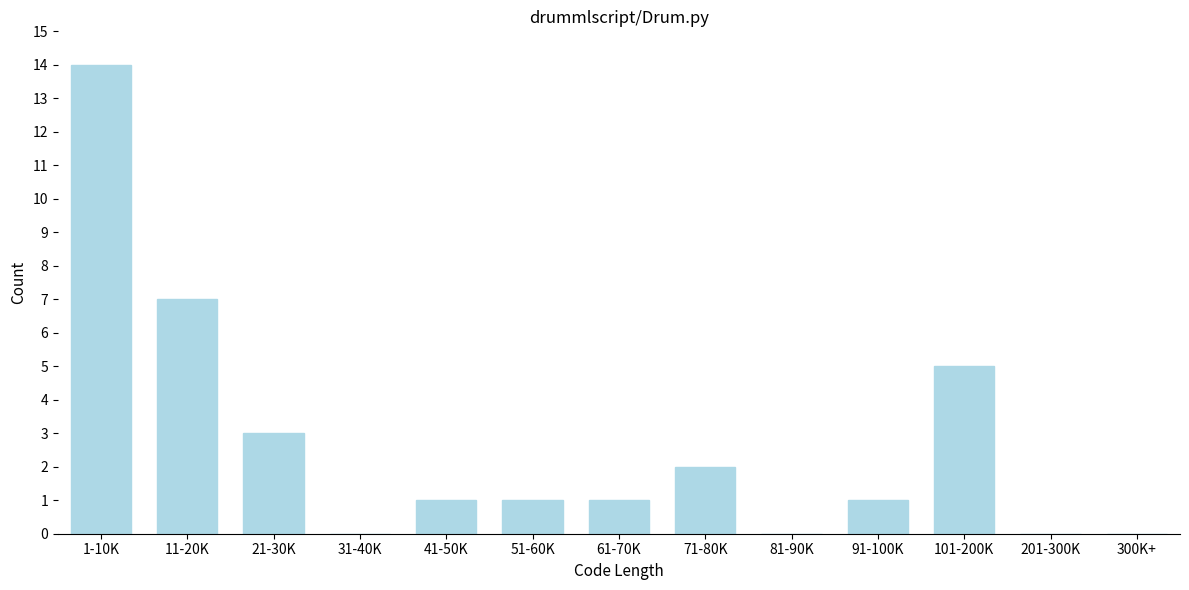

Reading right to left, extract all data points from this chart.

300K+=0	201-300K=0	101-200K=5	91-100K=1	81-90K=0	71-80K=2	61-70K=1	51-60K=1	41-50K=1	31-40K=0	21-30K=3	11-20K=7	1-10K=14